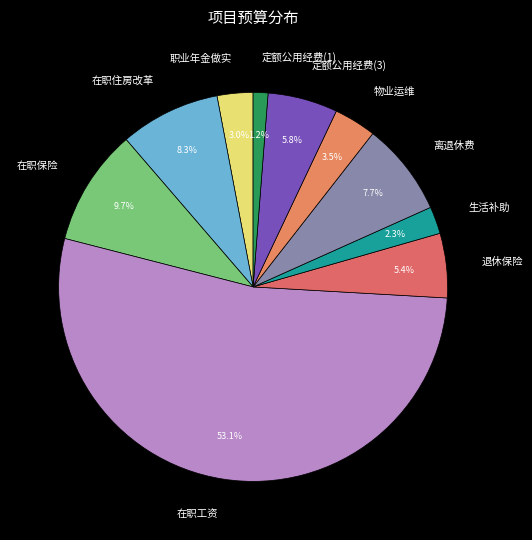

What percentage do 定额公用经费(1) and 职业年金做实 together represent?

4.2%